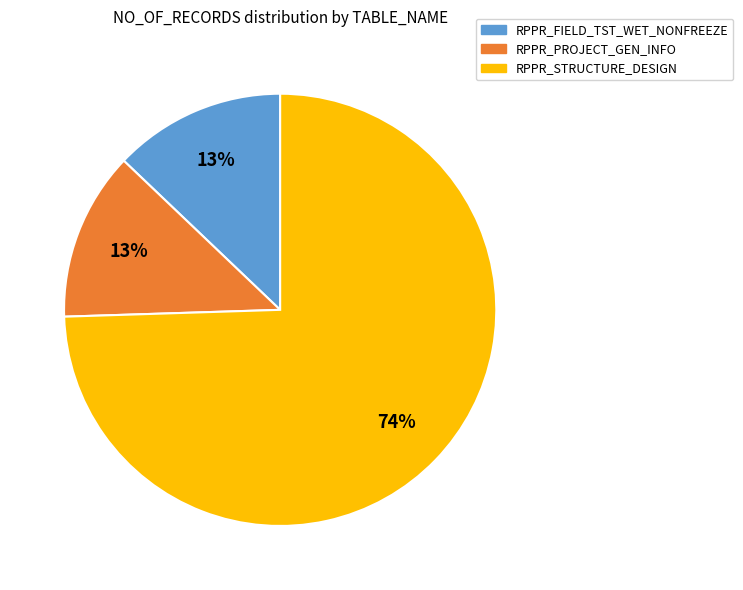

How many slices are in this pie chart?

3